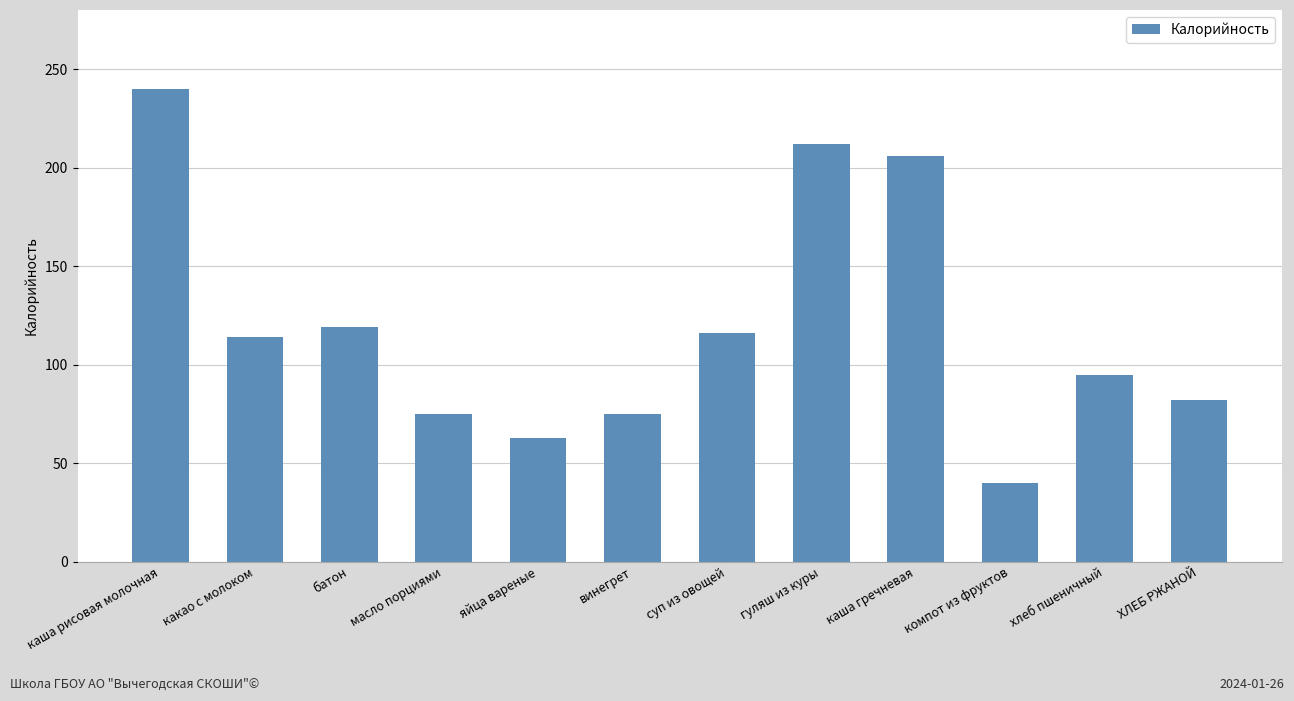

At which label does the data first exceed 114?

каша рисовая молочная